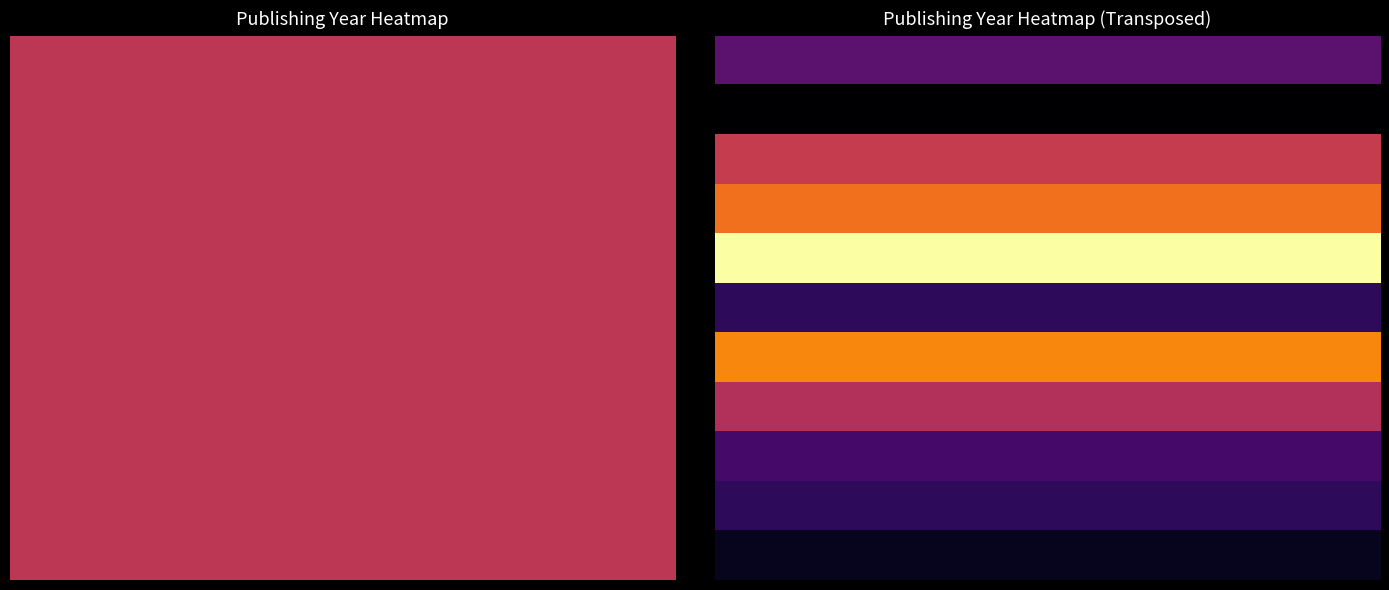

What is the difference between the highest and lowest values at 6?

1.0